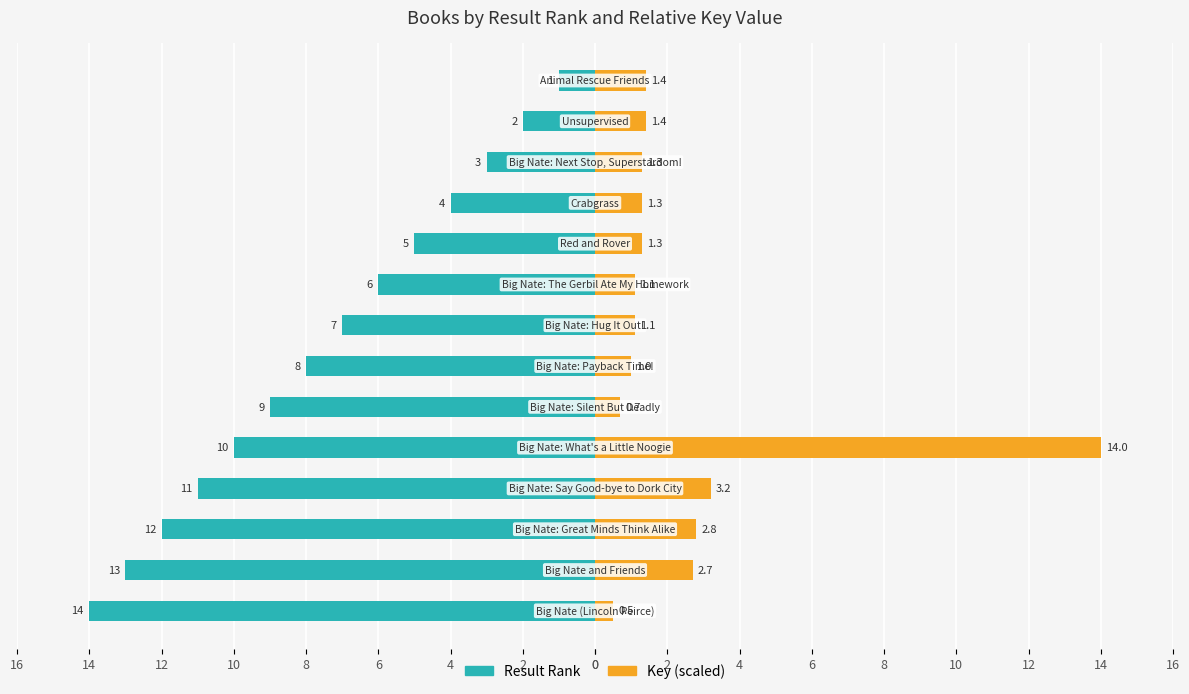

What is the approximate value of Key (scaled) at 4?

1.3